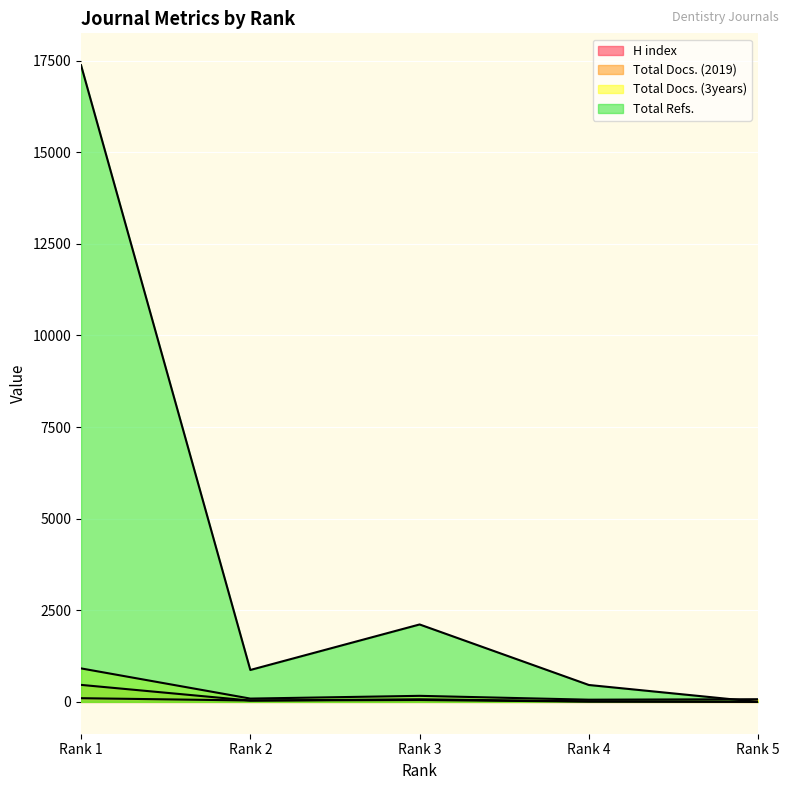

The Total Refs. series shows 438 at Rank 2. True or false?

False